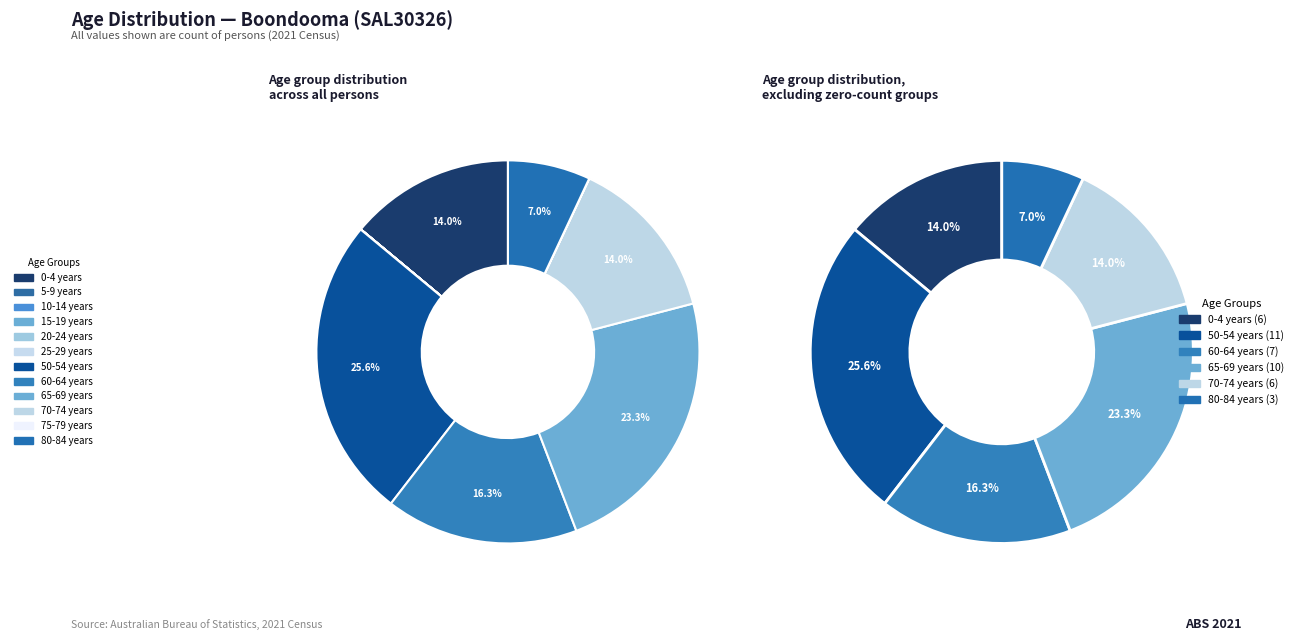

To the nearest percent, what is the difference between the 65-69 years and 70-74 years slice percentages?

9%